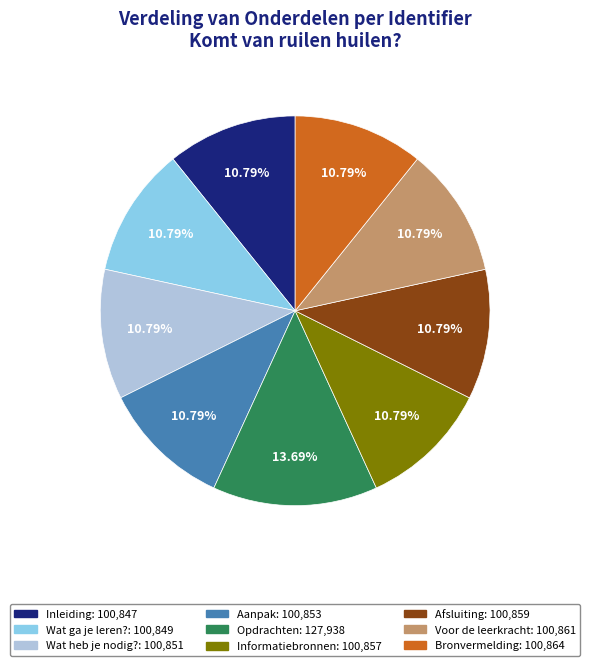

Does Voor de leerkracht represent more than half of the total?

No